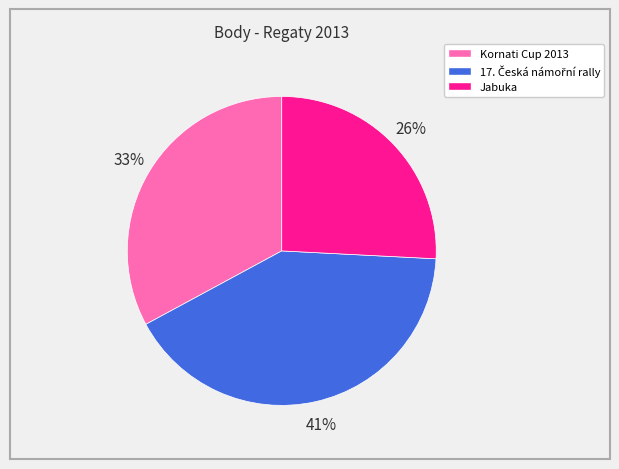

To the nearest percent, what is the combined percentage of Jabuka and Kornati Cup 2013?

59%